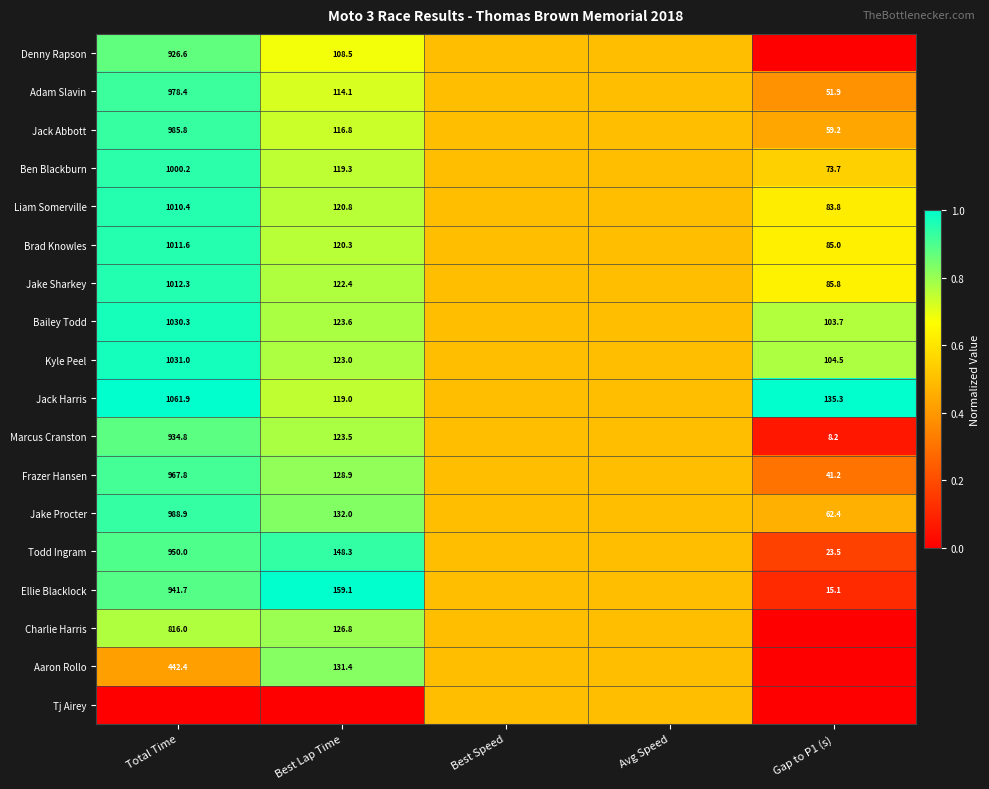

The value of Brad Knowles at Gap to P1 (s) is 24.5. True or false?

False